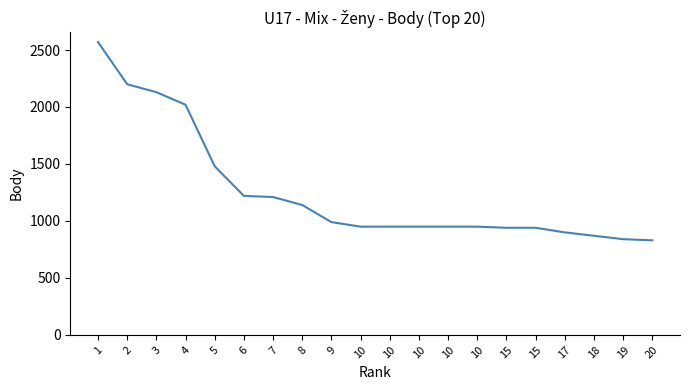

Reading right to left, list all the values displayed in this chart.

830	840	870	900	940	940	950	950	950	950	950	990	1140	1210	1220	1480	2020	2130	2200	2570